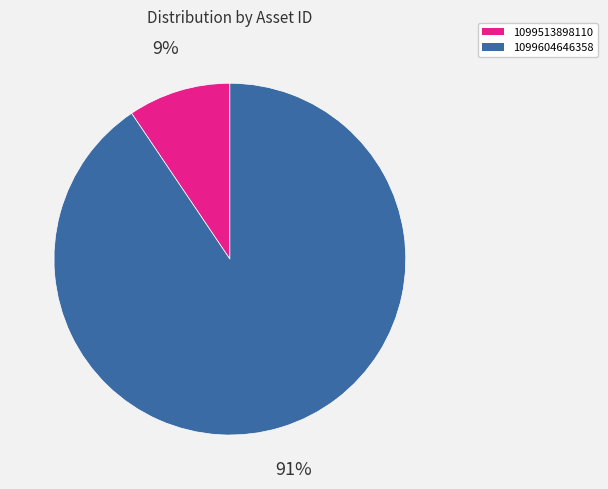

What percentage is the 1099513898110 slice, to the nearest percent?

9%